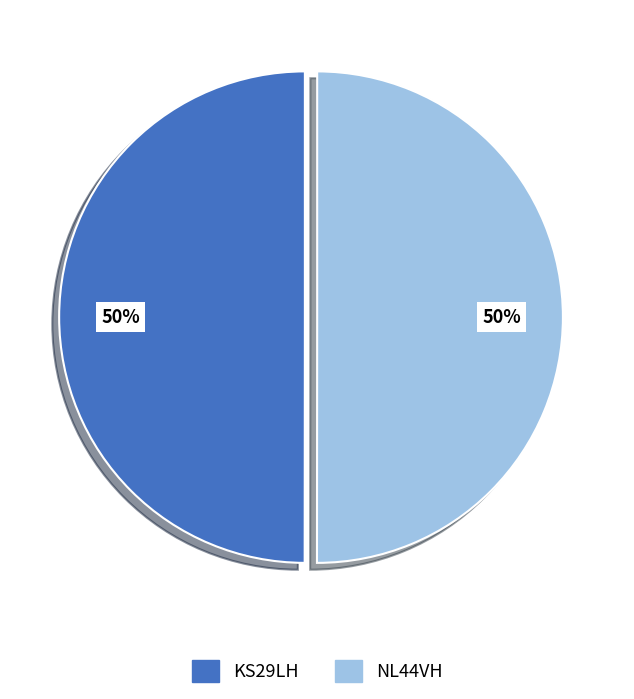

Is the sum of KS29LH and NL44VH greater than half?

Yes